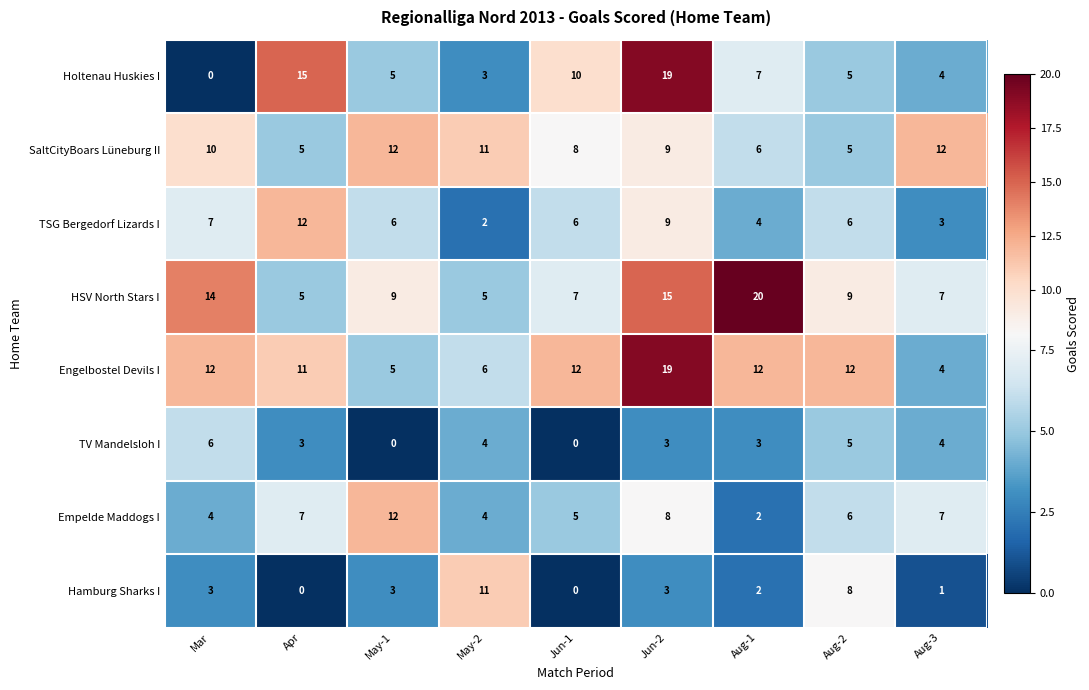

Read the HSV North Stars I value at May-1, to the nearest 5.

10